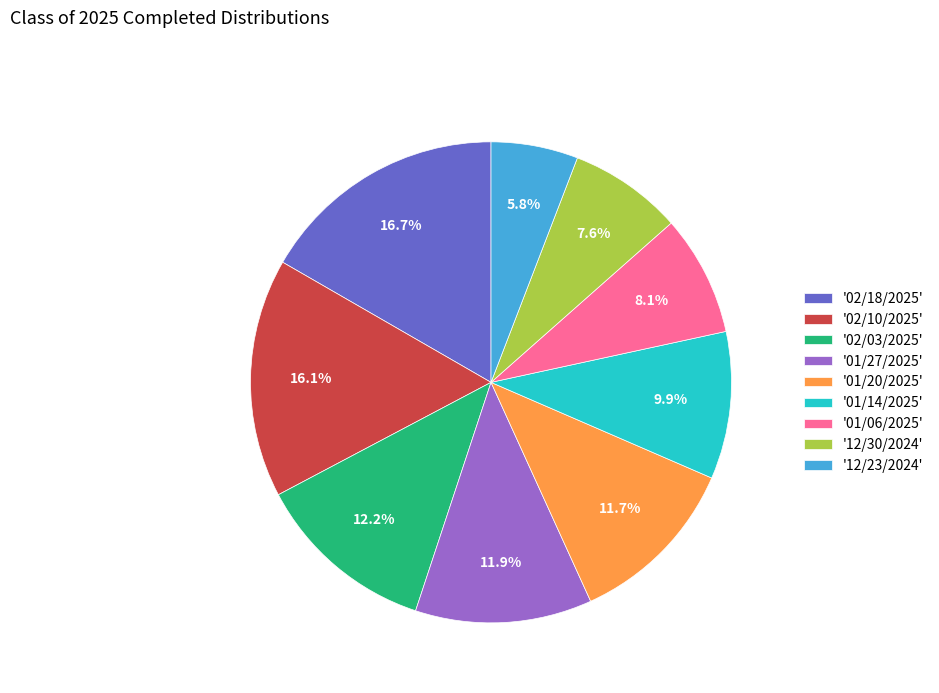

Which slice is the smallest?

'12/23/2024'